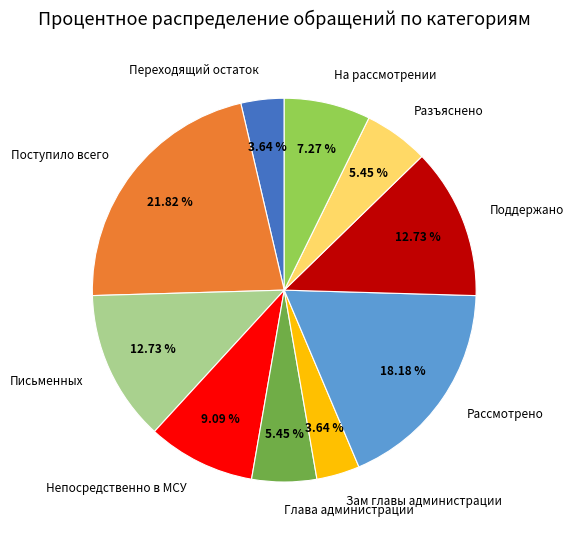

The Поступило всего slice represents 12% of the pie. True or false?

False